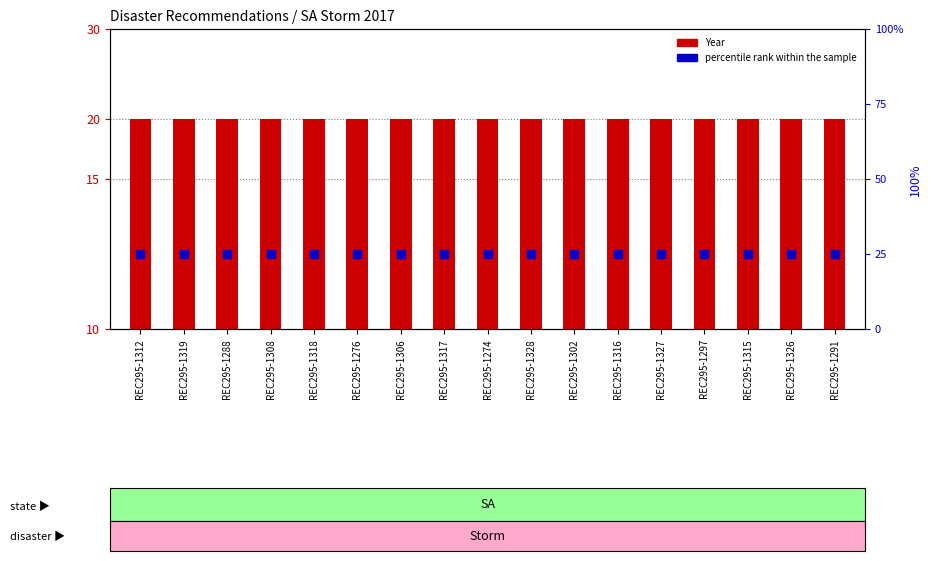

What is the total value across all series at REC295-1315?

32